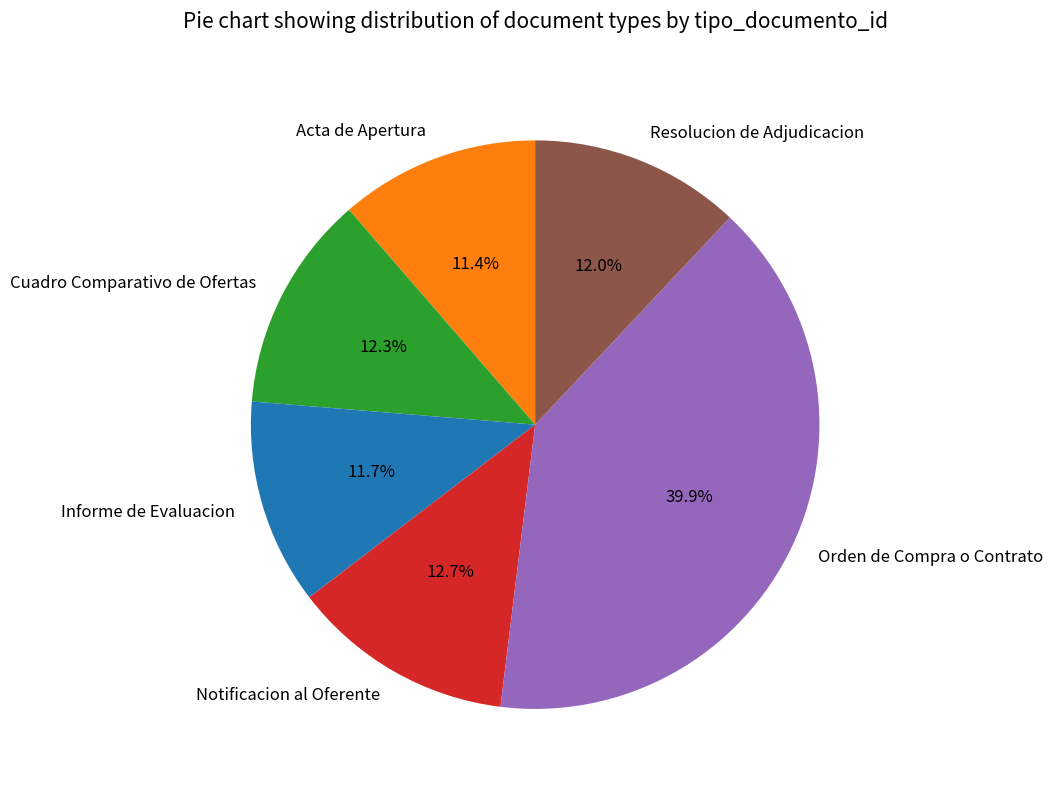

Count the number of slices in the pie.

6